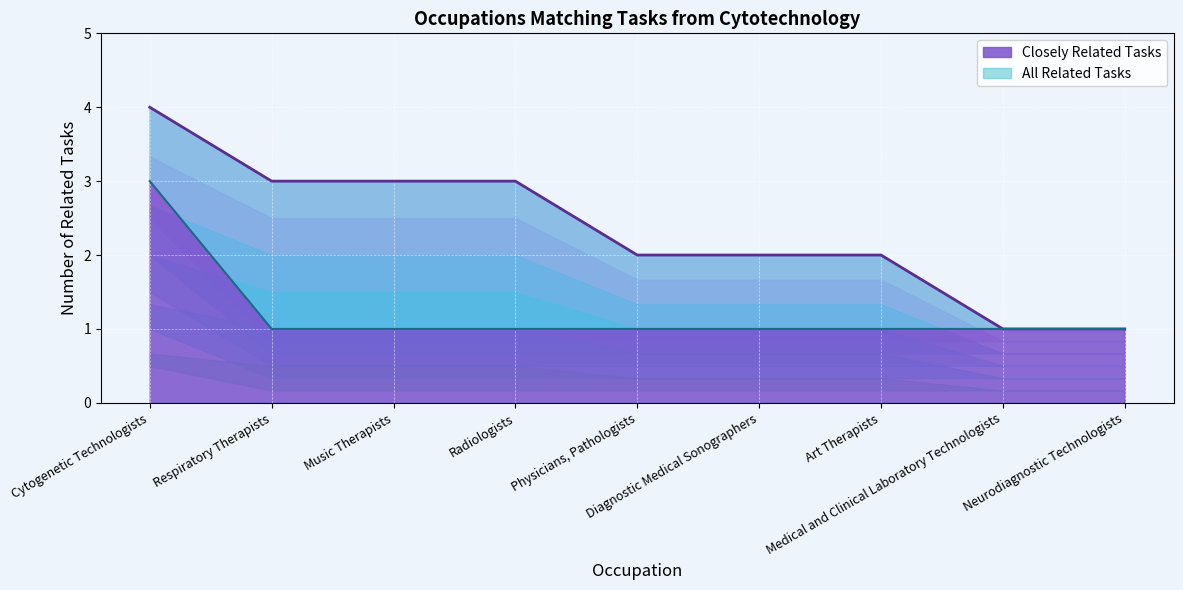

True or false: Closely Related Tasks and All Related Tasks intersect in this chart.

False